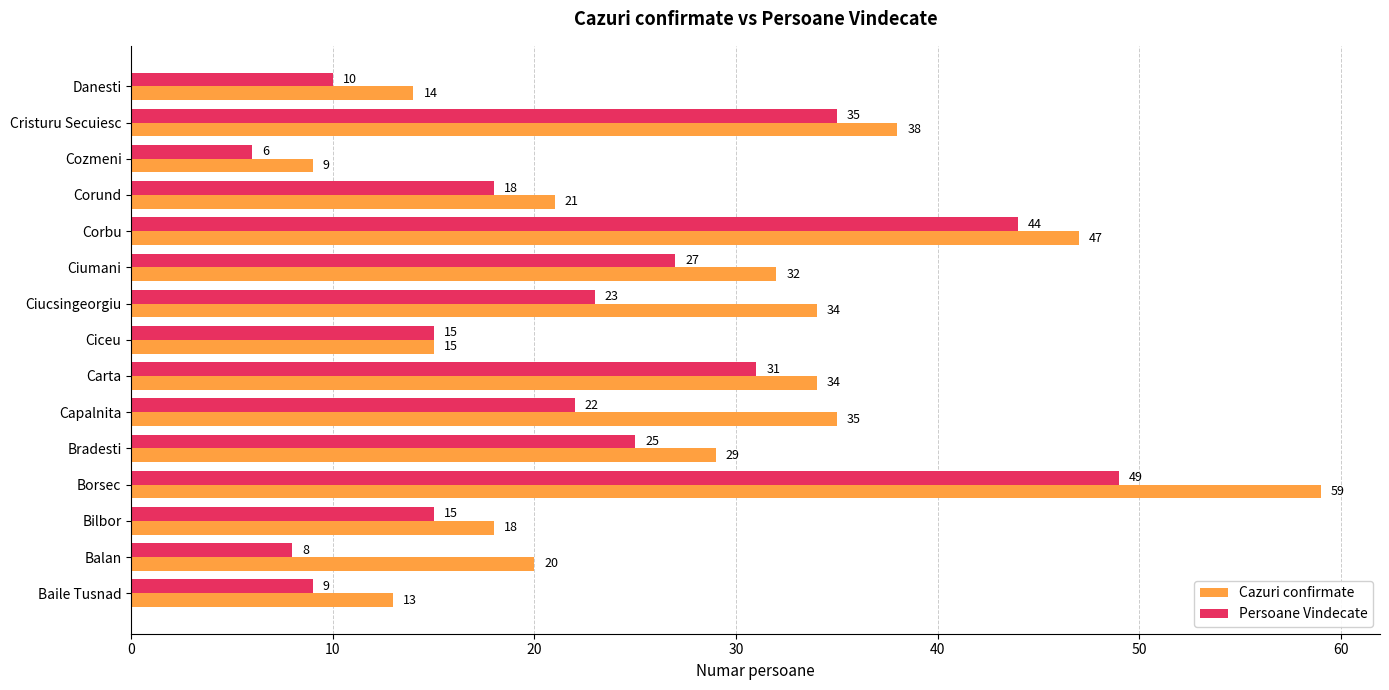

How many series are shown in this chart?

2